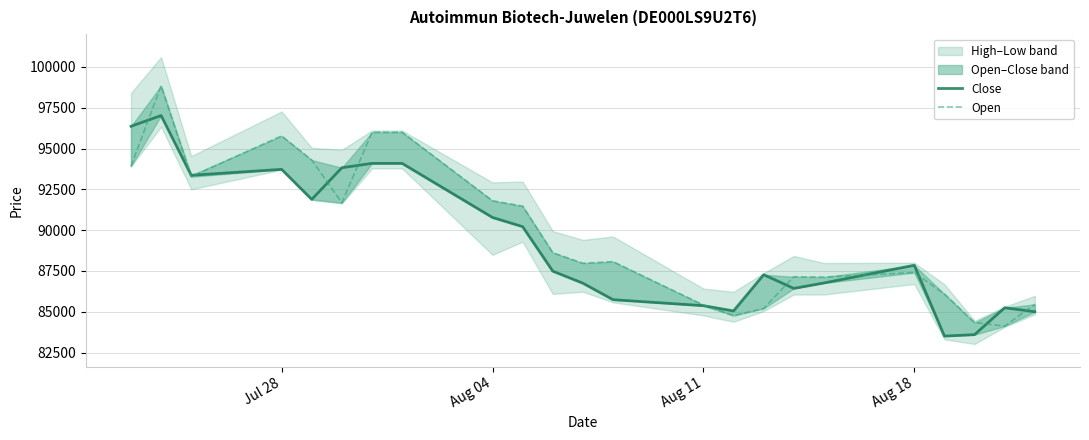

Rank the series by their maximum value, from lowest to highest.

Close, Open